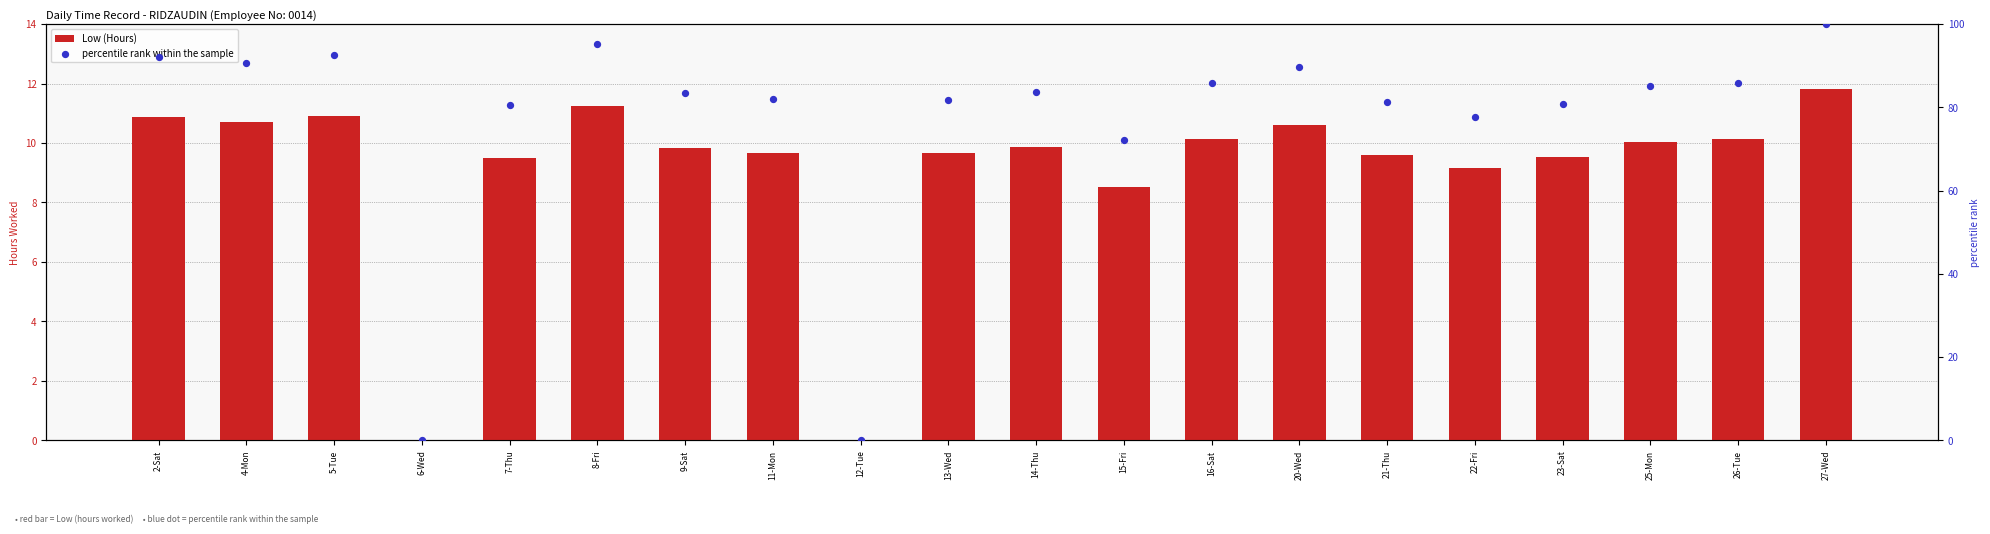

Which series has the widest spread of Y values?

percentile rank within the sample